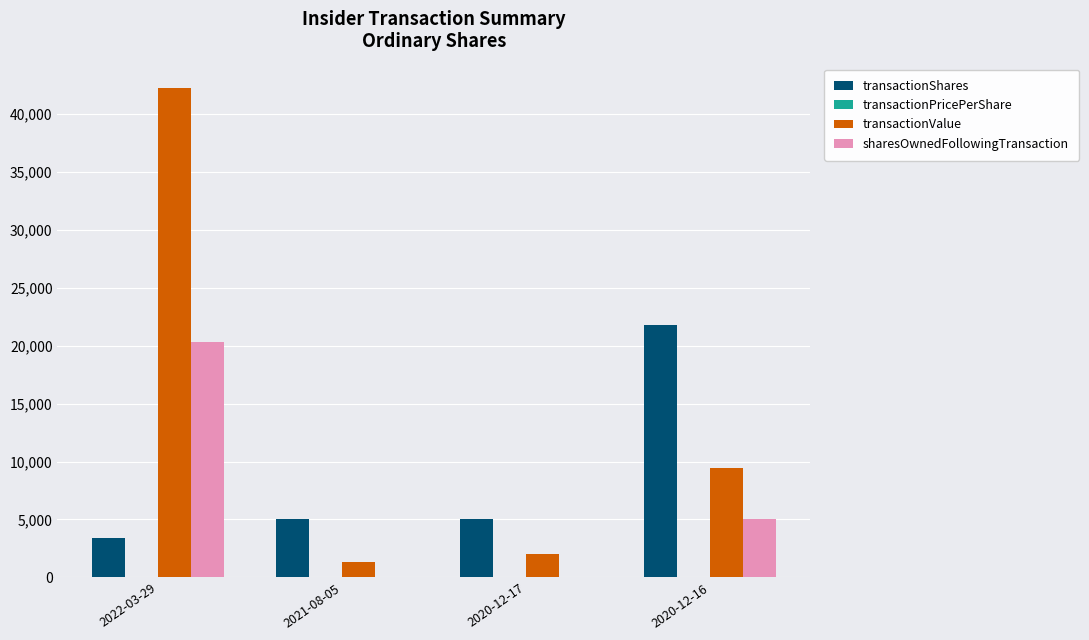

Which label corresponds to the largest value in the chart?

2022-03-29